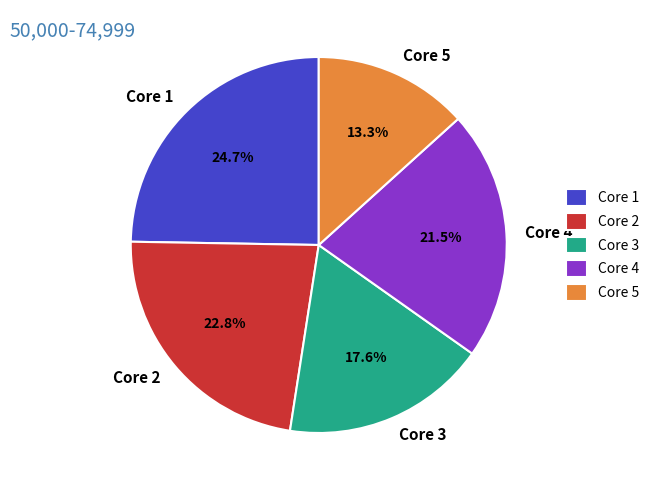

Which has a higher value, Core 5 or Core 2?

Core 2